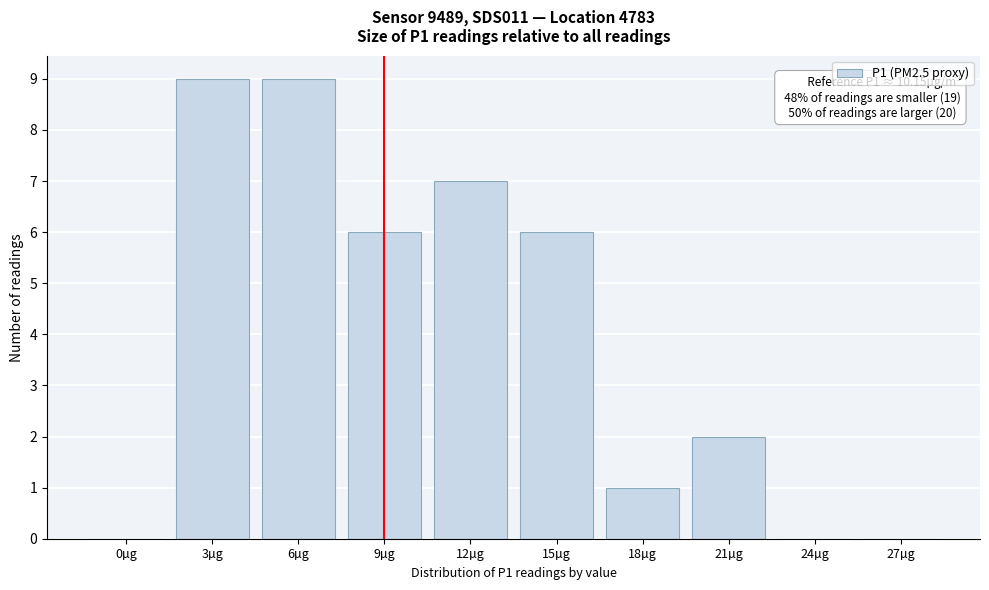

Reading left to right, transcribe all the data shown in this chart.

0µg=0	3µg=9	6µg=9	9µg=6	12µg=7	15µg=6	18µg=1	21µg=2	24µg=0	27µg=0